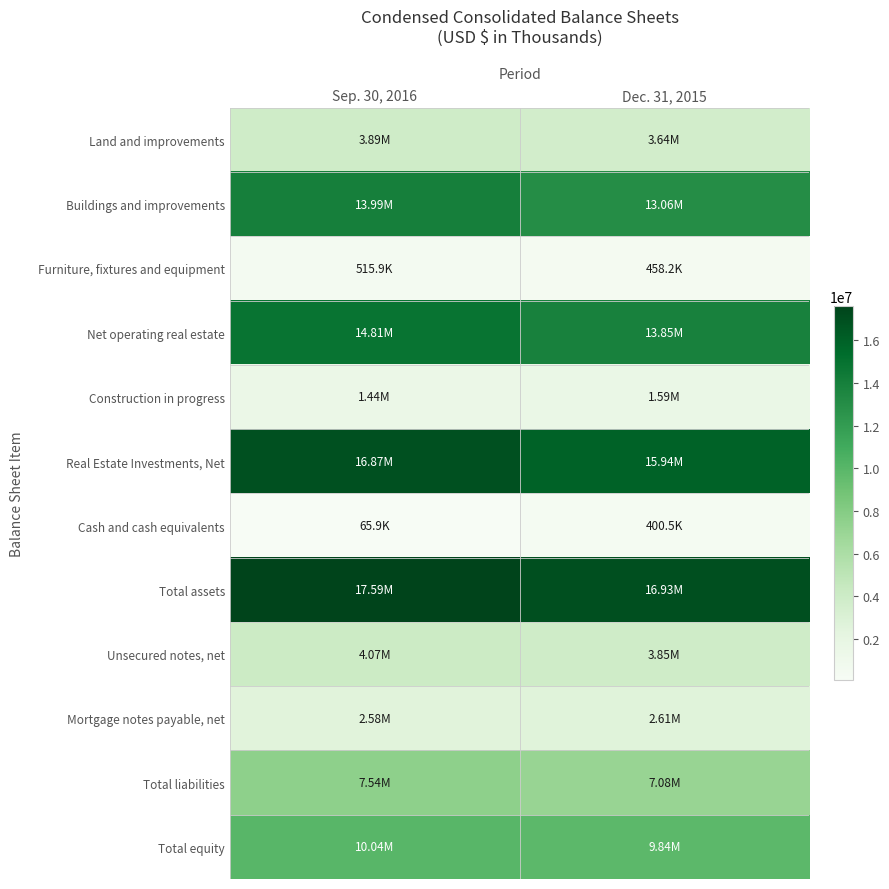

Reading left to right, what are all the values shown in this chart?

Land and improvements: Sep. 30, 2016=3894647	Dec. 31, 2015=3636761
Buildings and improvements: Sep. 30, 2016=13993232	Dec. 31, 2015=13056292
Furniture, fixtures and equipment: Sep. 30, 2016=515887	Dec. 31, 2015=458224
Net operating real estate: Sep. 30, 2016=14812162	Dec. 31, 2015=13847526
Construction in progress: Sep. 30, 2016=1439271	Dec. 31, 2015=1592917
Real Estate Investments, Net: Sep. 30, 2016=16871410	Dec. 31, 2015=15942309
Cash and cash equivalents: Sep. 30, 2016=65899	Dec. 31, 2015=400507
Total assets: Sep. 30, 2016=17588657	Dec. 31, 2015=16931305
Unsecured notes, net: Sep. 30, 2016=4070247	Dec. 31, 2015=3845674
Mortgage notes payable, net: Sep. 30, 2016=2575723	Dec. 31, 2015=2611274
Total liabilities: Sep. 30, 2016=7542083	Dec. 31, 2015=7080782
Total equity: Sep. 30, 2016=10036624	Dec. 31, 2015=9840526